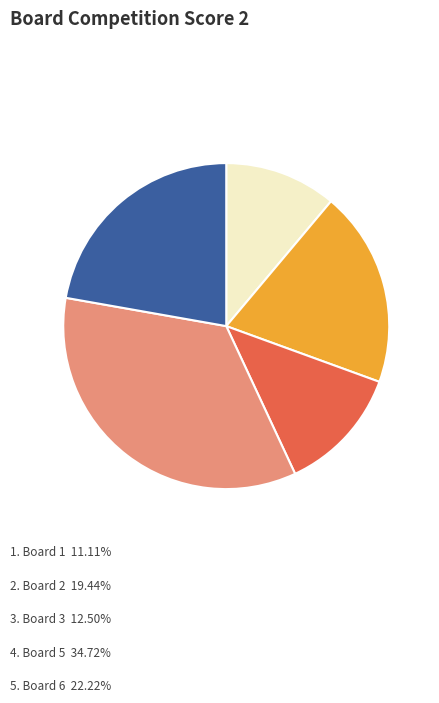

Does any single category account for the majority?

No